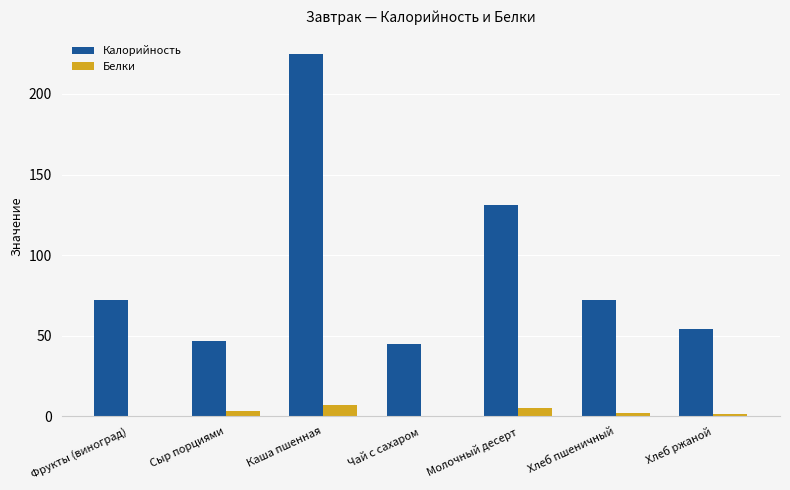

What is the total value across all series at Хлеб ржаной?

56.1